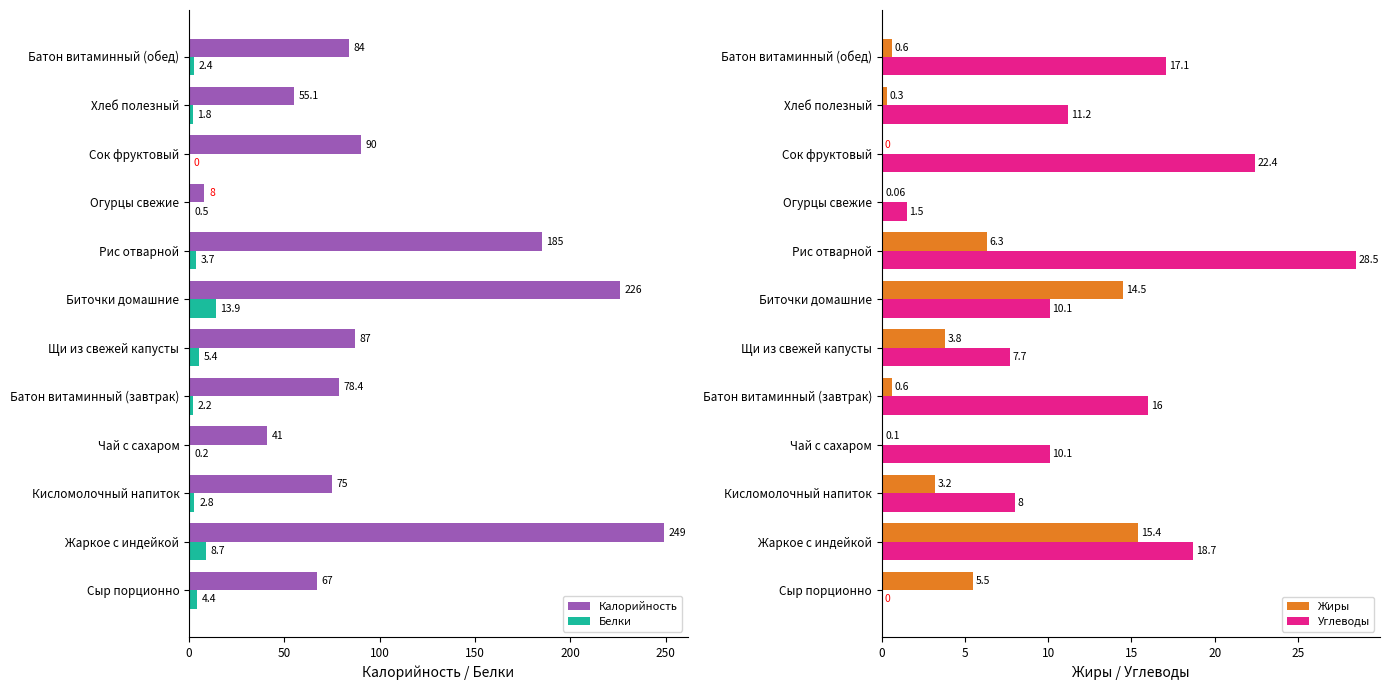

Where is Белки nearest to the value 6?

Щи из свежей капусты